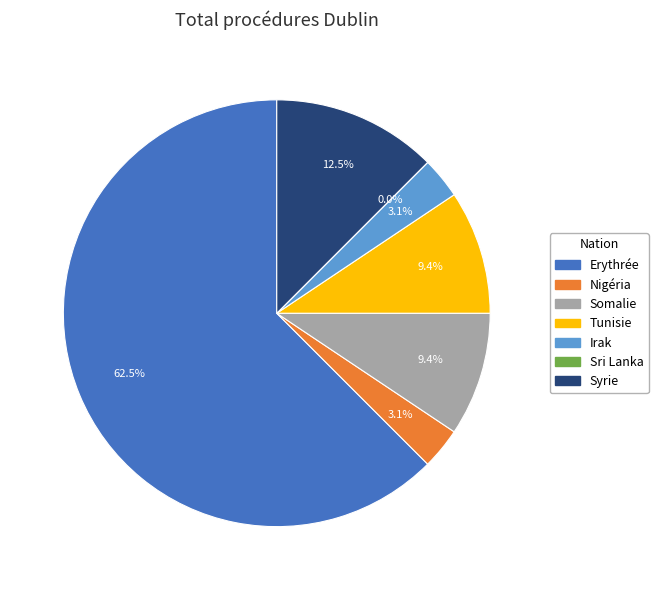

What portion of the pie excludes Syrie?

87.5%